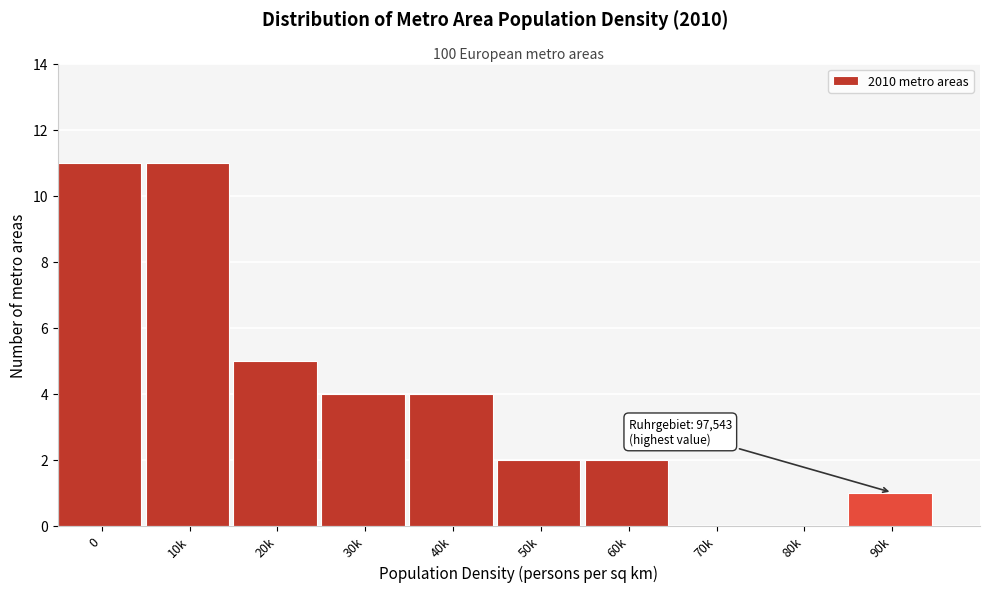

Reading right to left, extract all data points from this chart.

90k=1	80k=0	70k=0	60k=2	50k=2	40k=4	30k=4	20k=5	10k=11	0=11